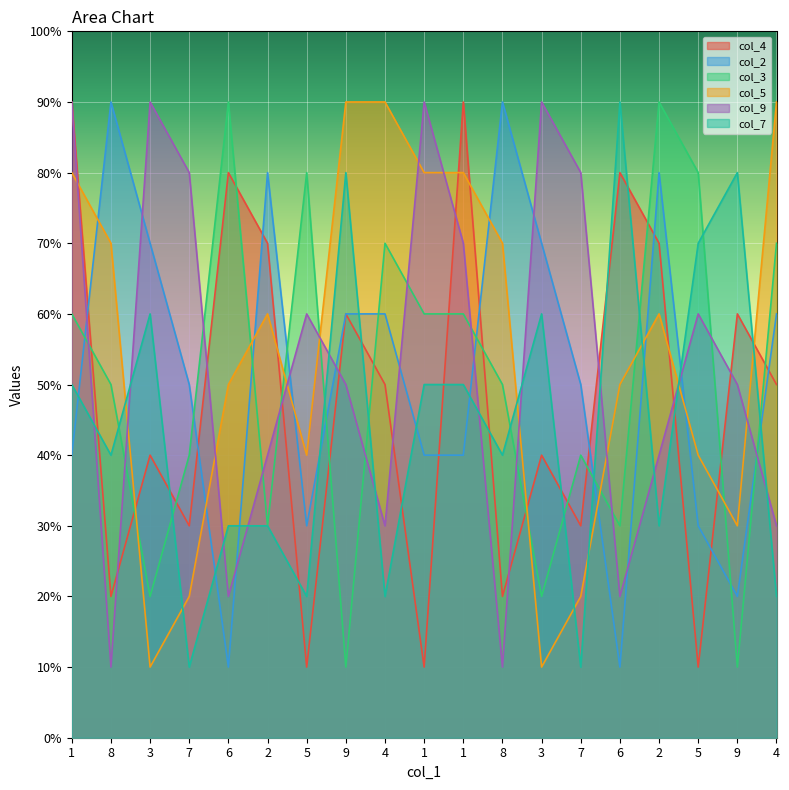

What is the label of the 17th point from the right?

3